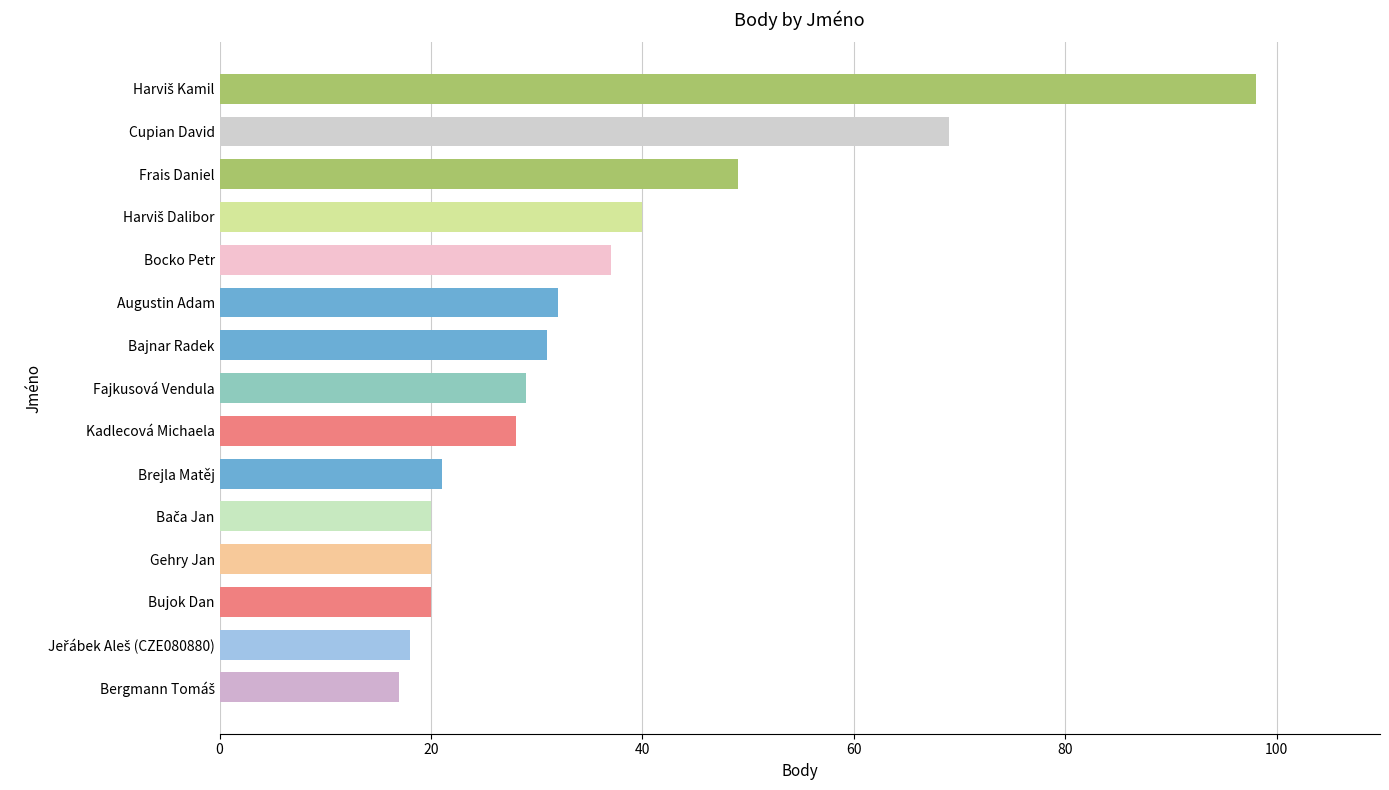

Are the bars horizontal?

Yes